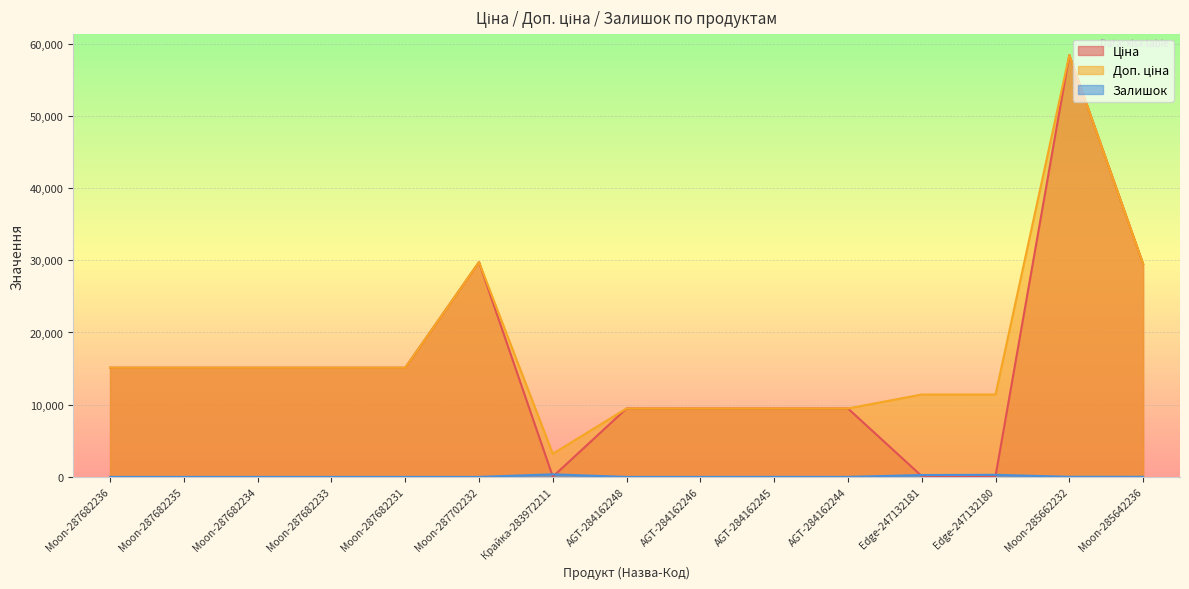

Is the value of Ціна at Moon-287682233 greater than the value of Доп. ціна at Moon-287682231?

No